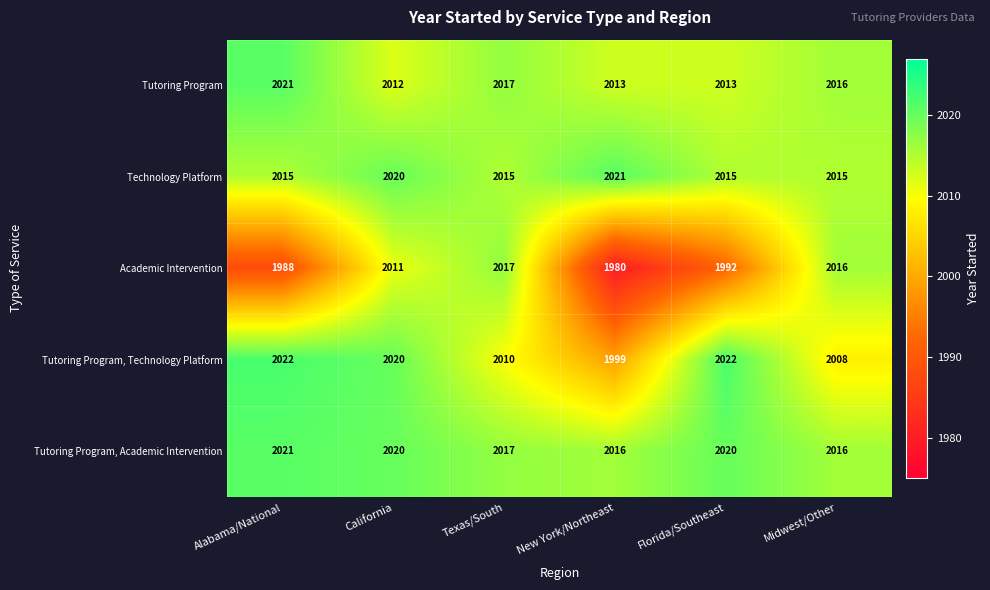

What is the spread (max minus min) of values at California?

9